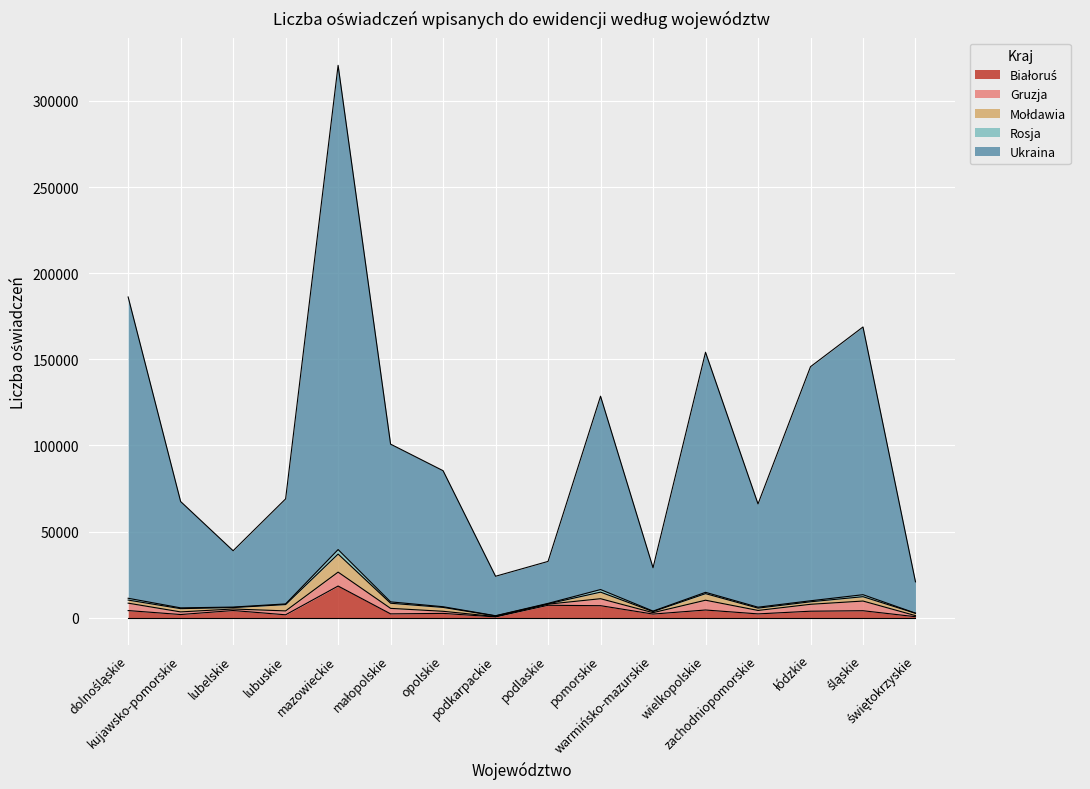

At which category does Rosja reach its first local valley?

lubelskie